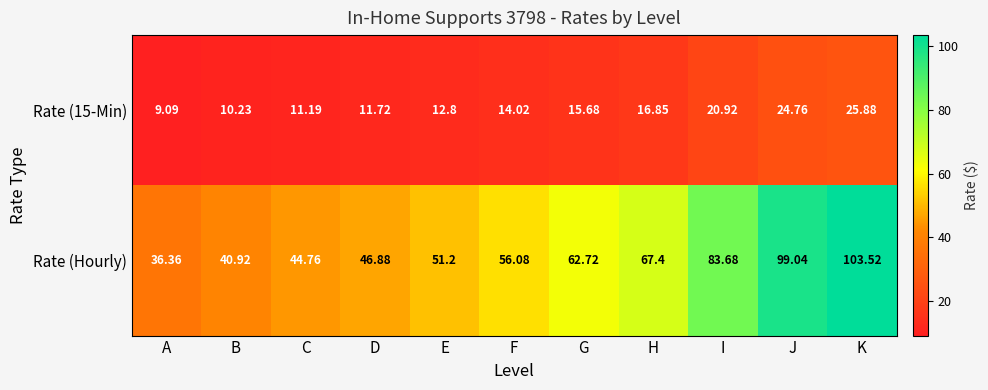

At which category is the sum across all series the highest?

K